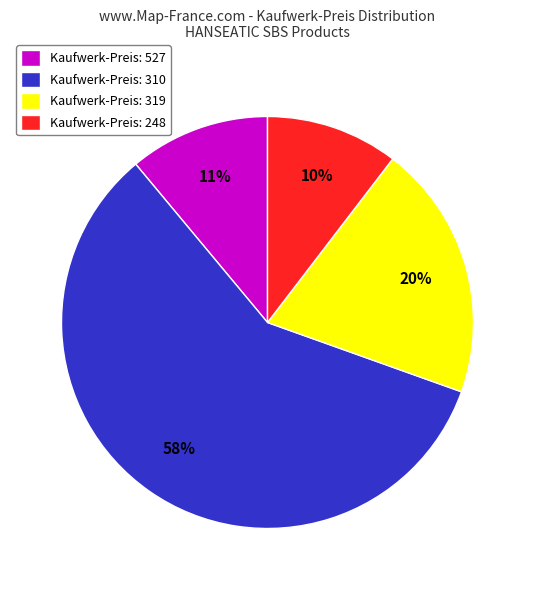

Which has a higher value, Kaufwerk-Preis: 310 or Kaufwerk-Preis: 248?

Kaufwerk-Preis: 310